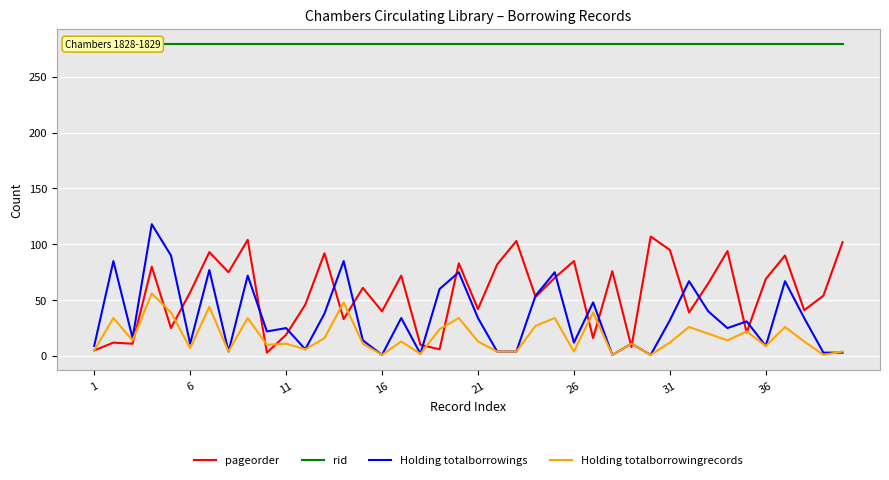

Rank the series by their maximum value, from lowest to highest.

Holding totalborrowingrecords, pageorder, Holding totalborrowings, rid